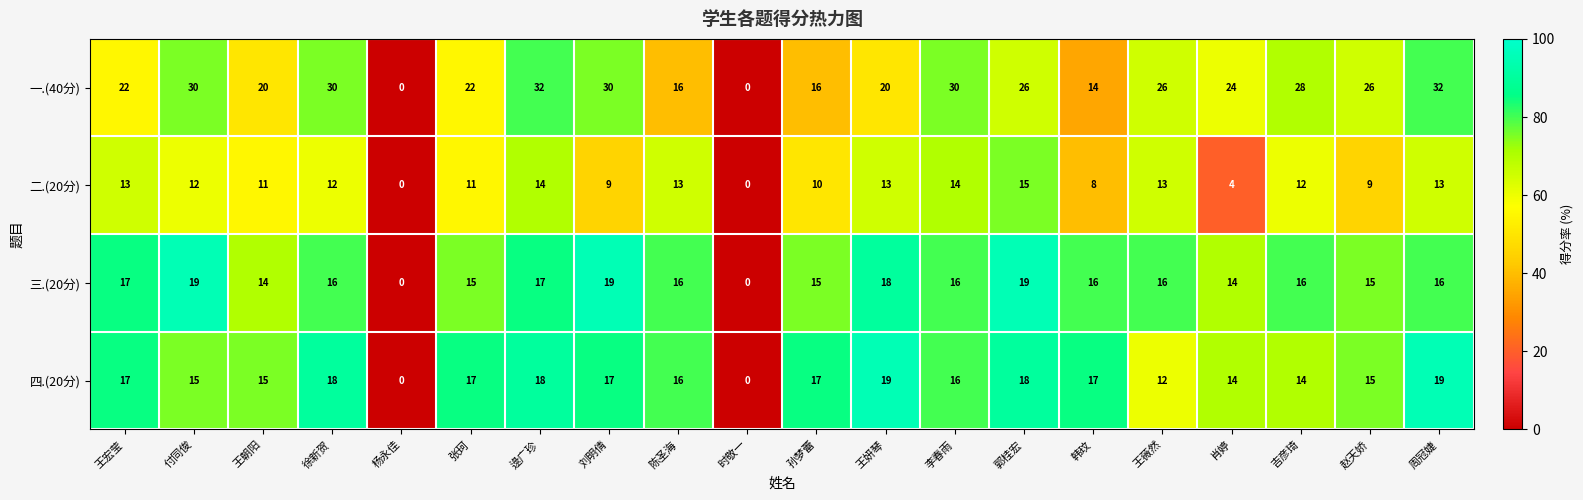

Is it true that 四.(20分) equals 30 at 逯广珍?

False